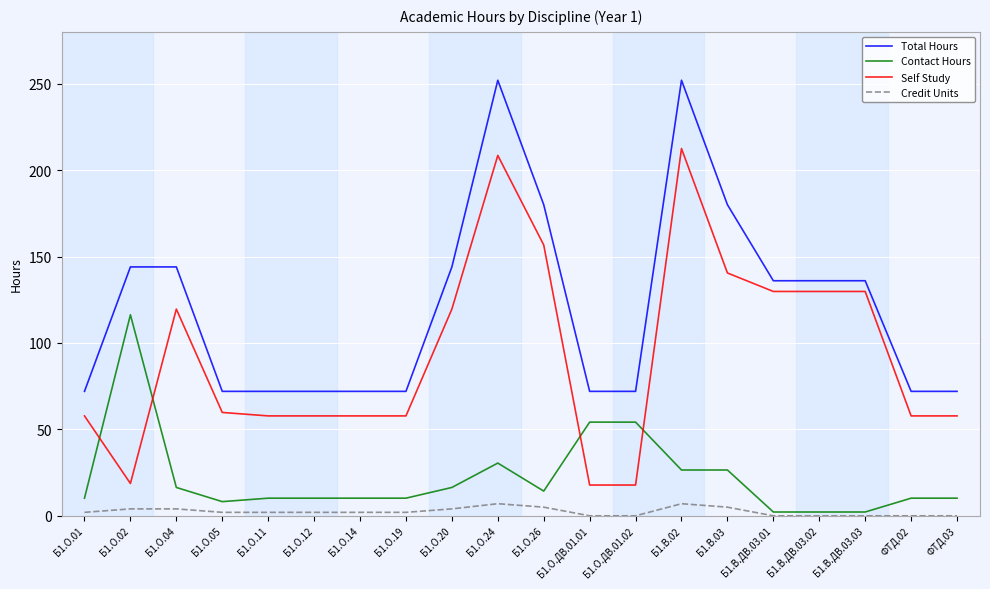

The value of Self Study at Б1.О.19 is 85.2. True or false?

False